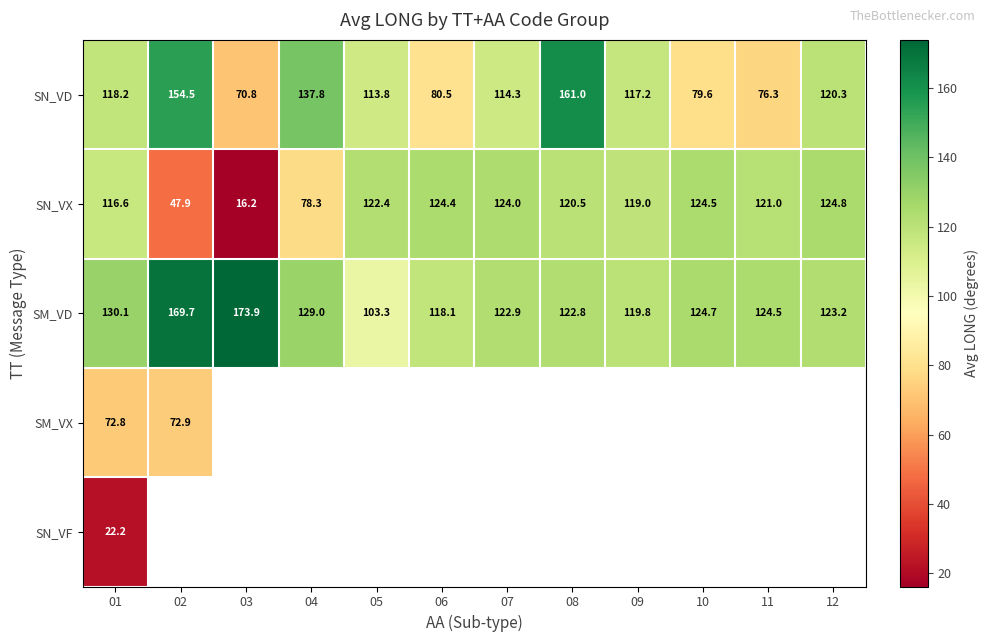

At which category is the sum across all series the highest?

01